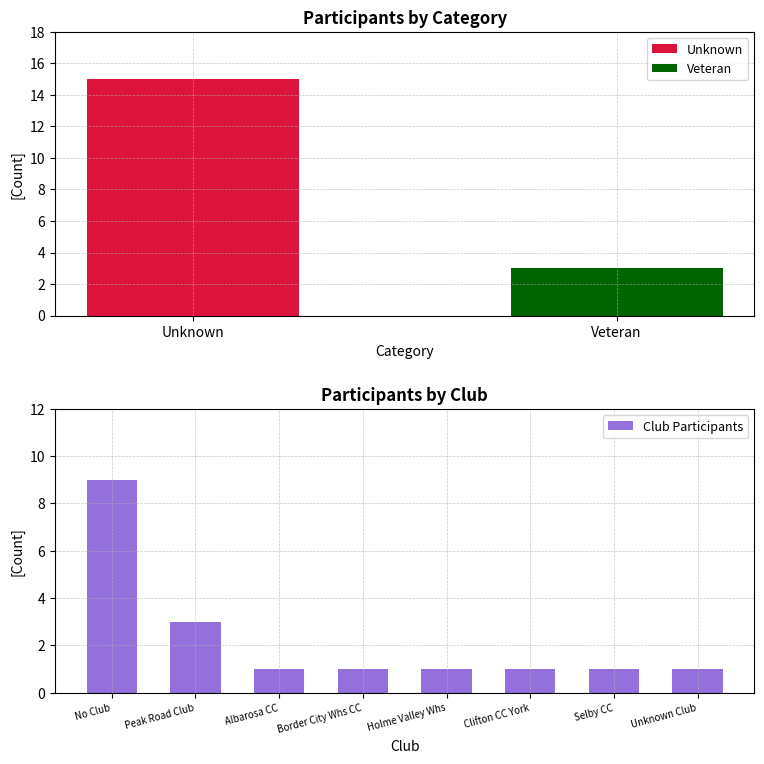

Are the bars grouped side by side (vs. stacked)?

No